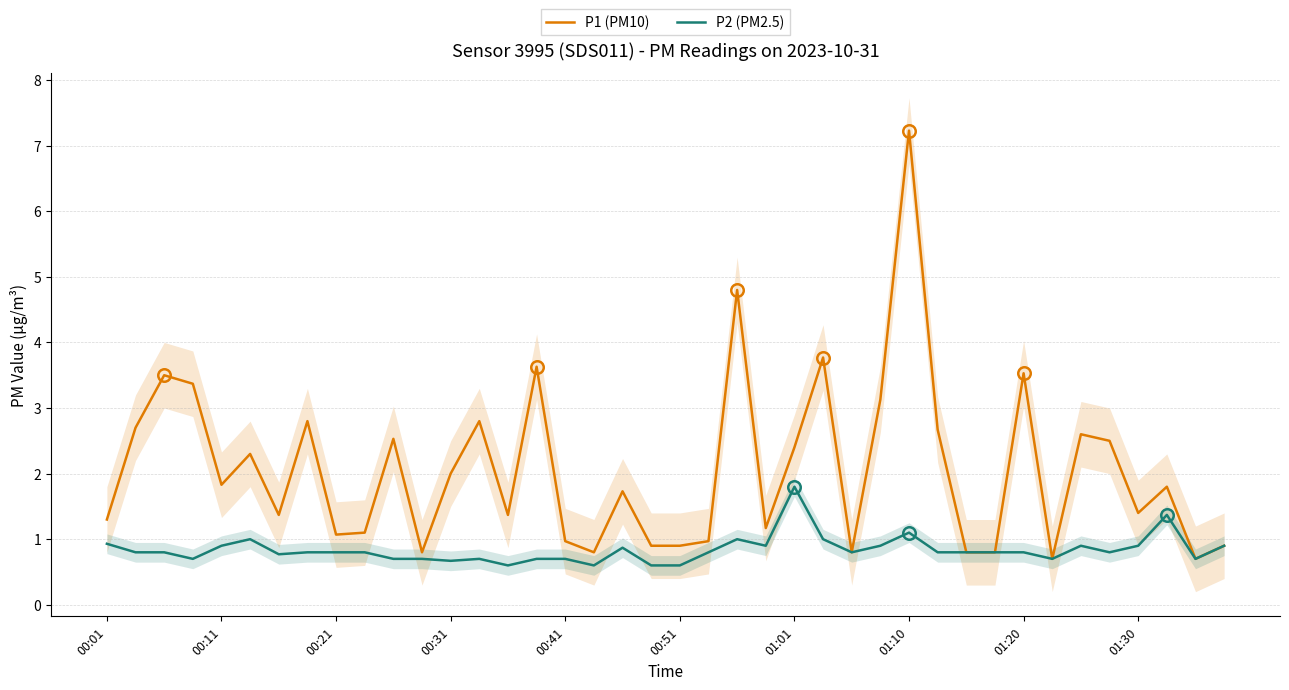

True or false: P1 (PM10) and P2 (PM2.5) intersect in this chart.

False